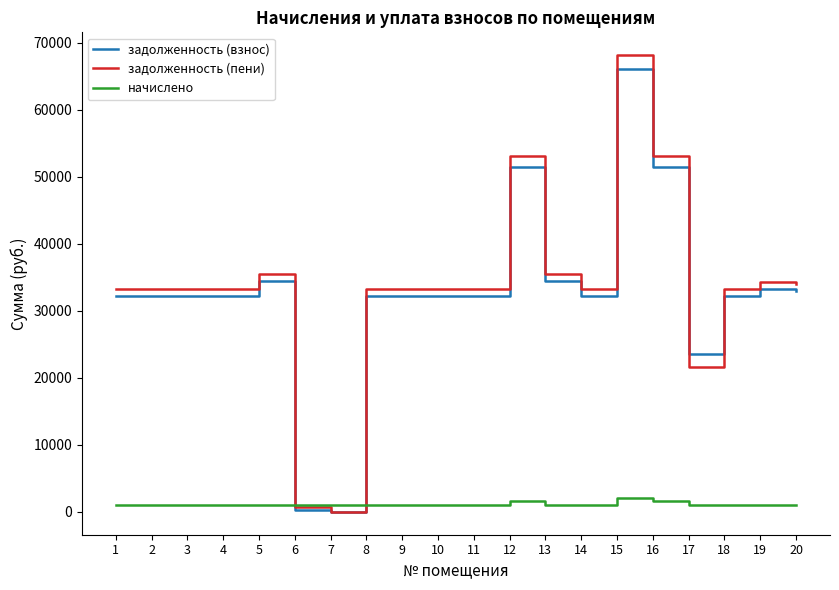

Which series has the widest spread of values?

задолженность (пени)